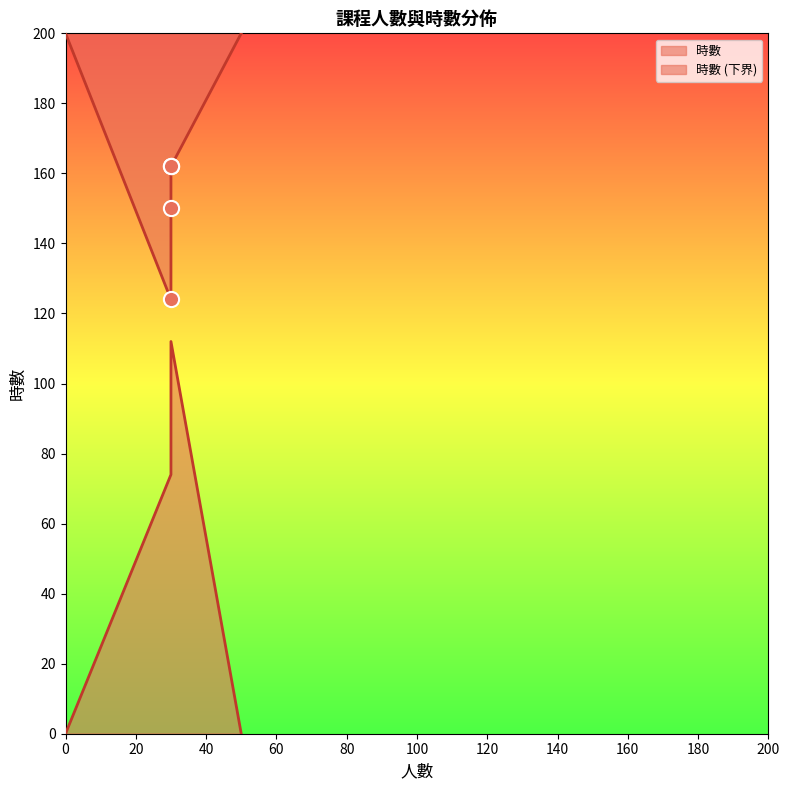

What is the change in value from 產學合作班_物聯網科技人才培訓班 to 大學學分學程班_組織管理與資訊應用學程?

+38